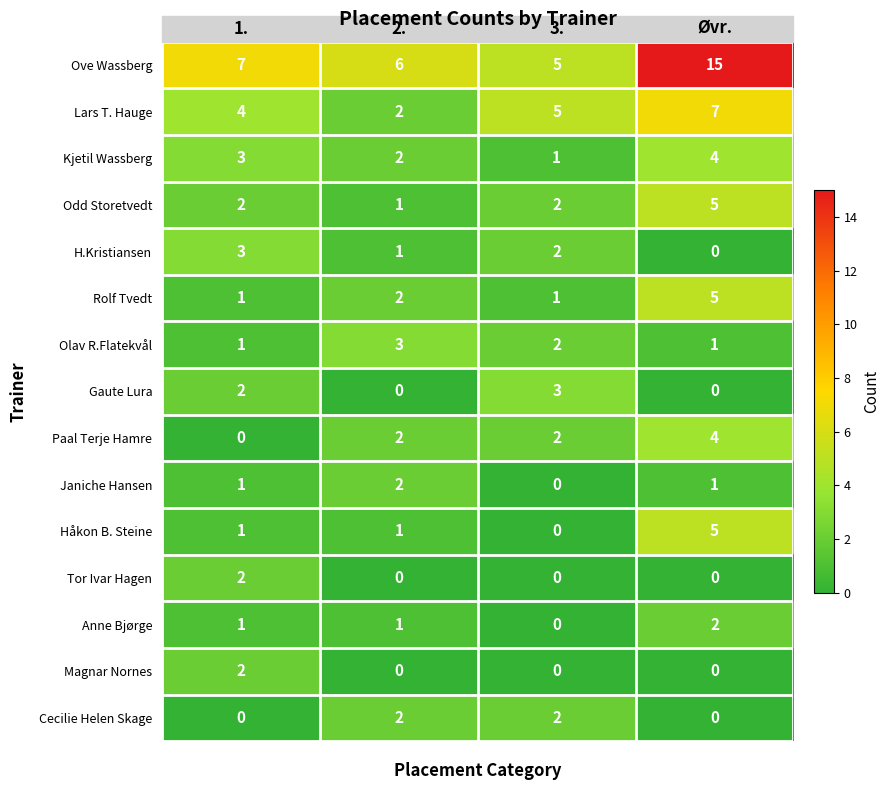

What is the greatest value displayed?

15